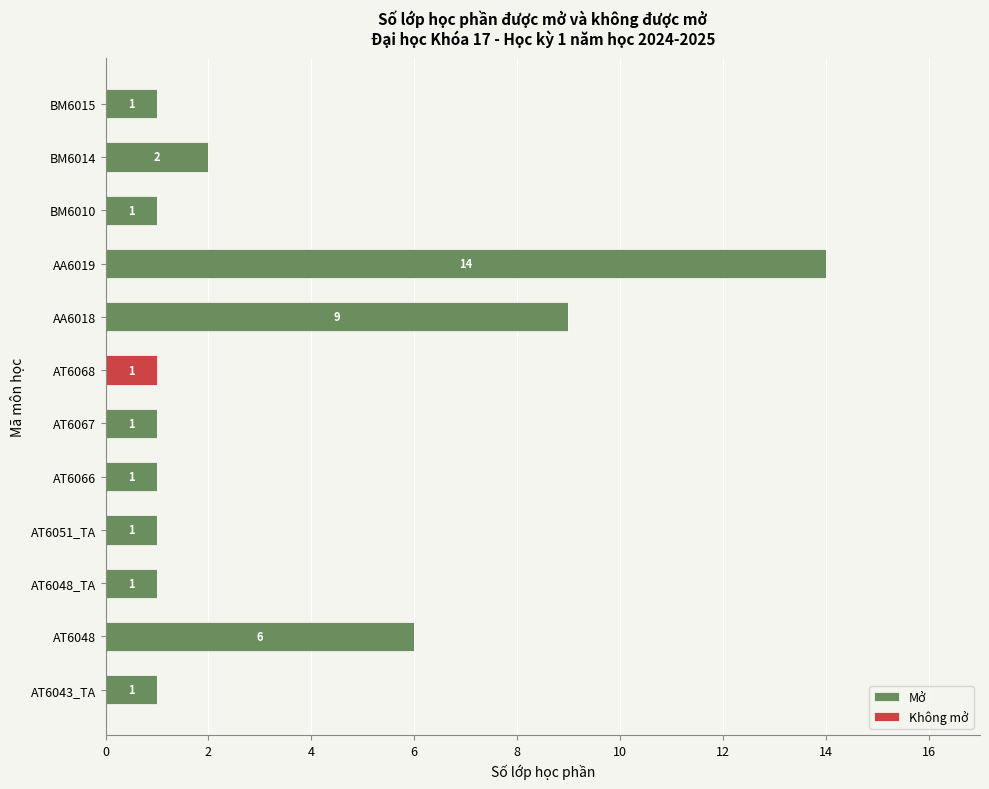

At which category is the sum across all series the highest?

AA6019